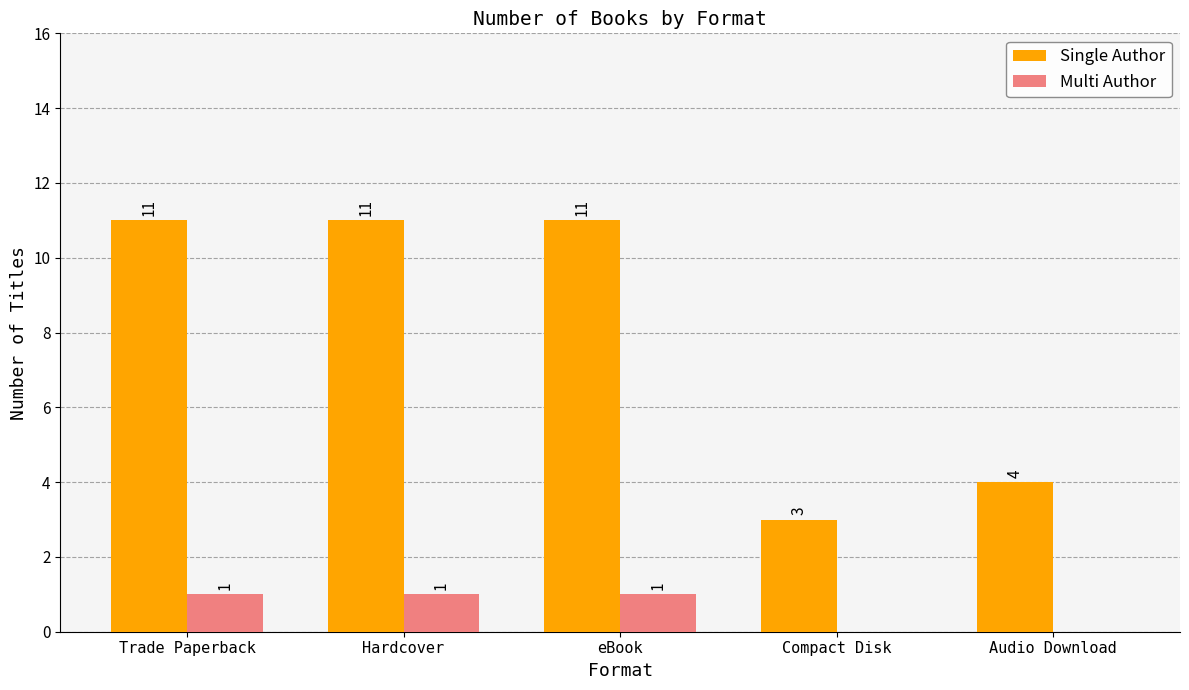

What is the greatest value displayed?

11